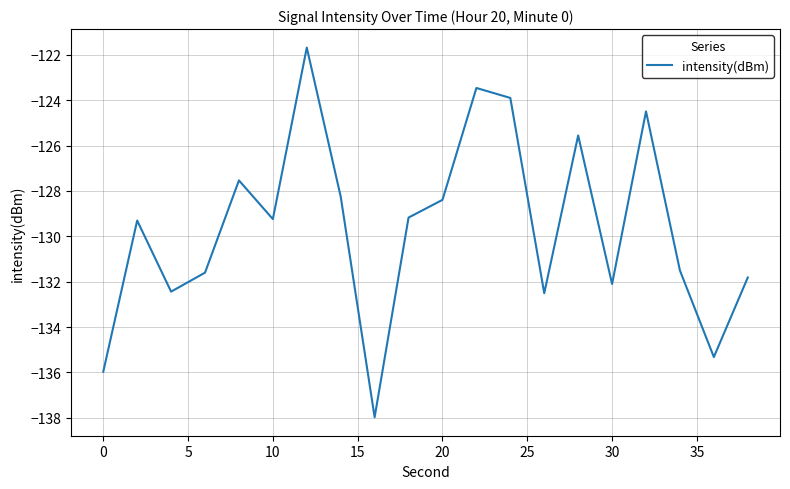

What is the greatest value displayed?

-121.7